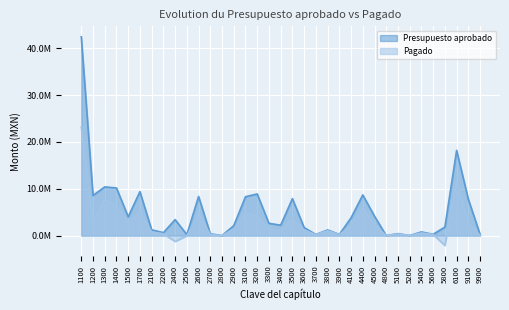

How many interior local valleys does the Presupuesto aprobado series have?

11